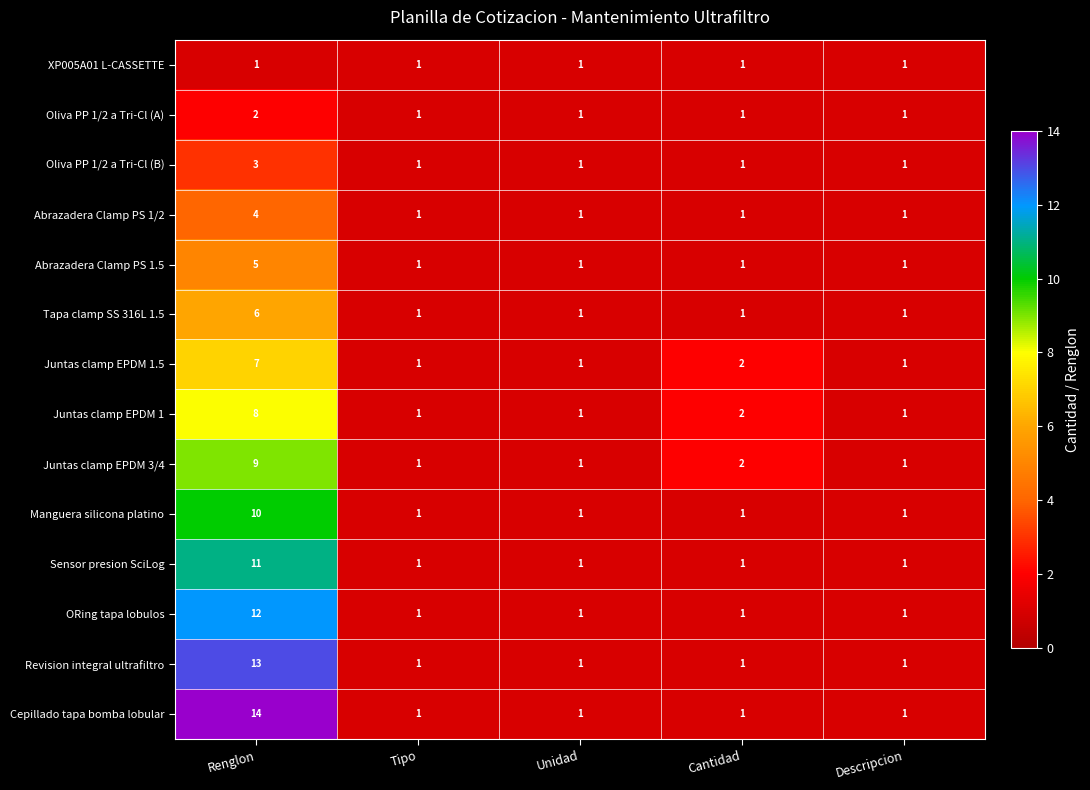

Which series changed the most between Renglon and Tipo?

Cepillado tapa bomba lobular